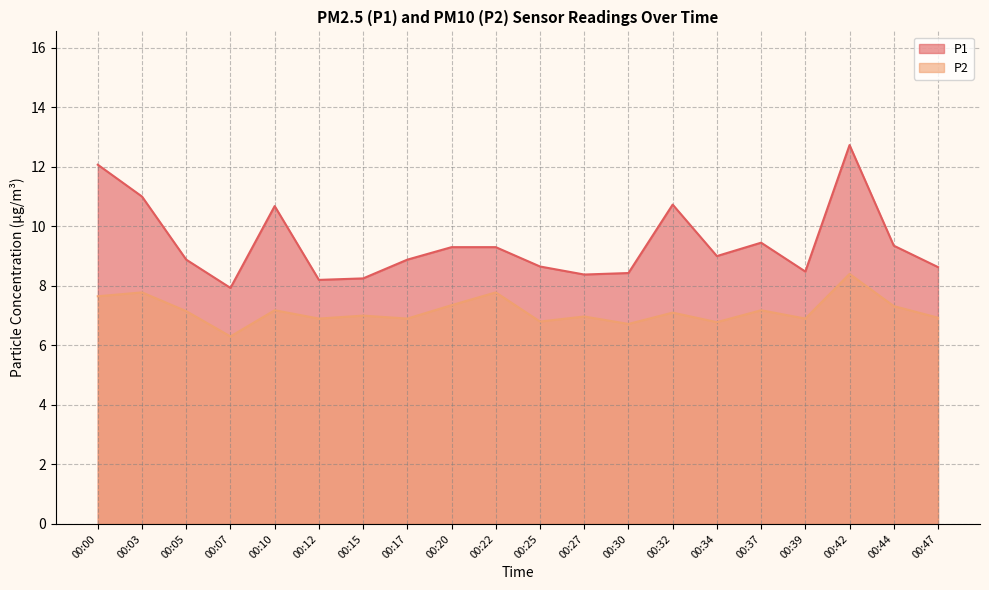

At which label does P2 first exceed 7?

00:00